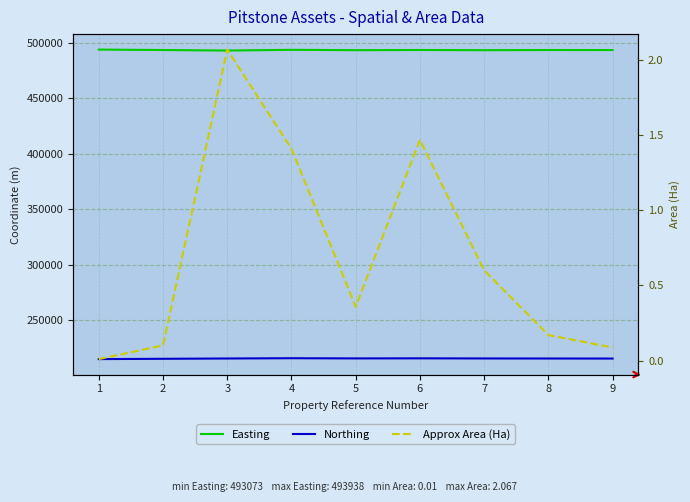

What is the approximate value of Easting at 6?

493563.0